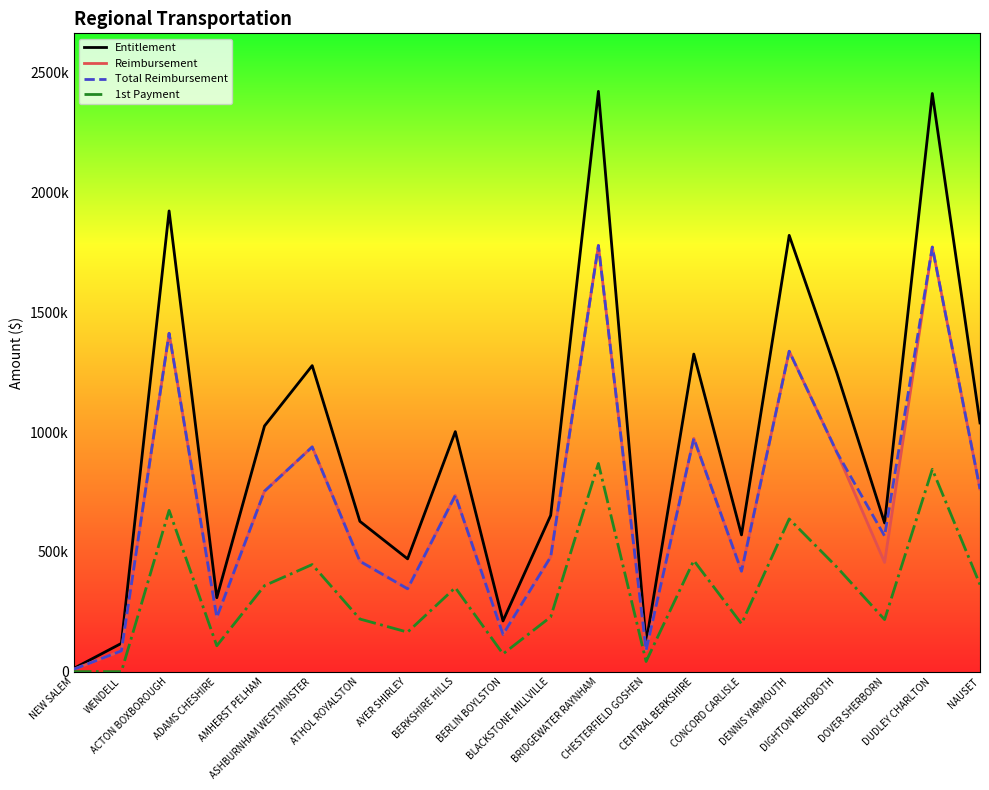

At which label does 1st Payment reach its minimum?

NEW SALEM